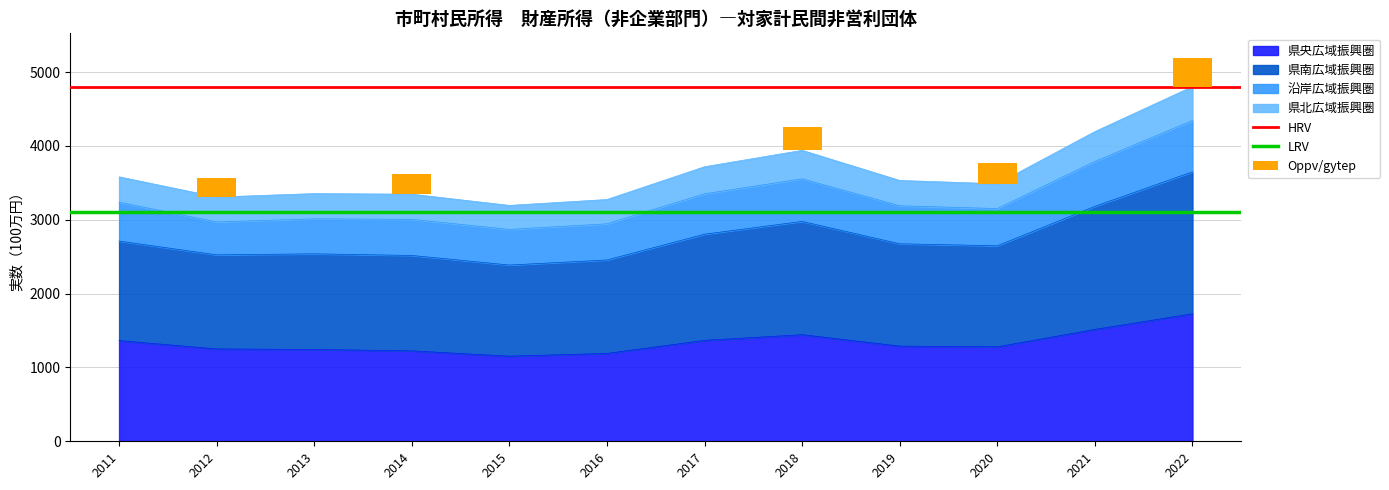

The value of HRV at 2011 is 2238. True or false?

False